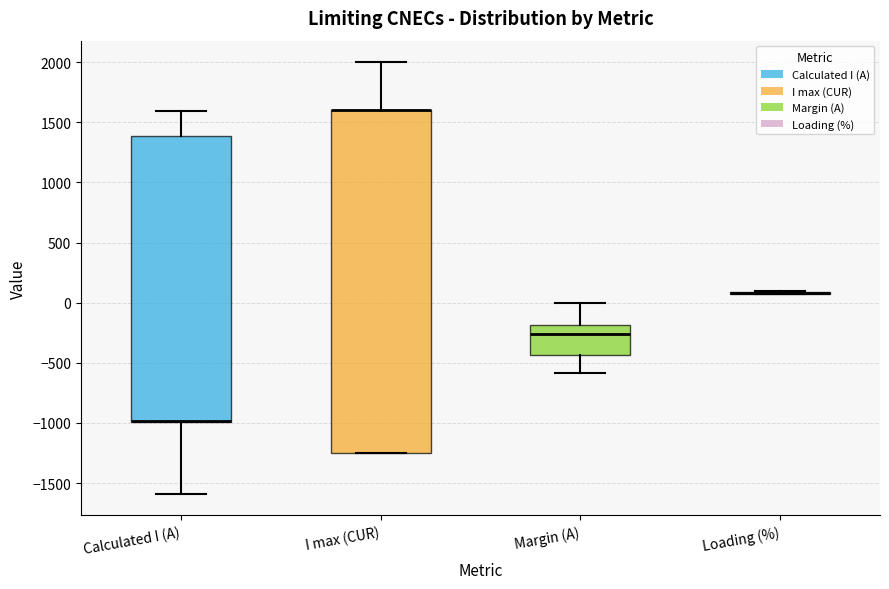

Comparing the boxes themselves (not the whiskers), which one is the tallest?

I max (CUR)